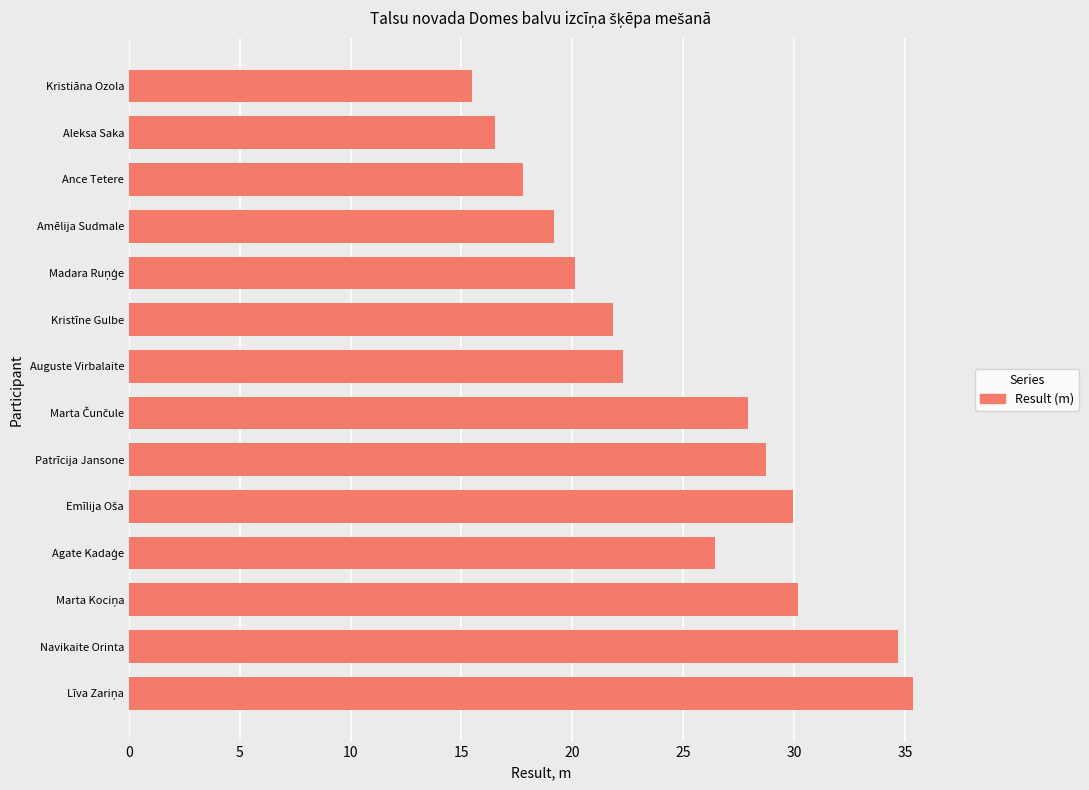

The value at Auguste Virbalaite is 22.3. True or false?

True